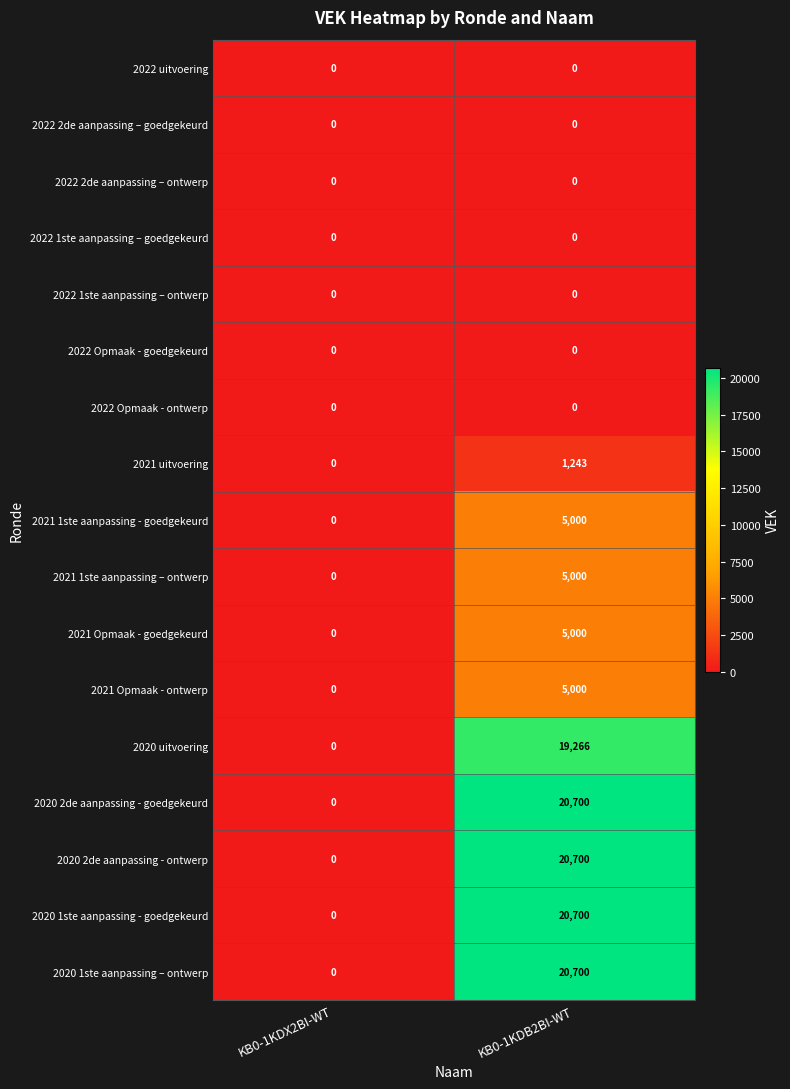

At how many categories does at least one series exceed 280?

1